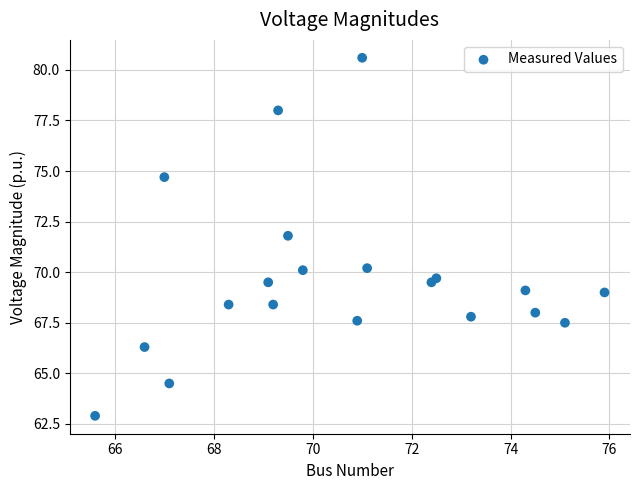

What is the range of Y values (max minus min)?

17.7